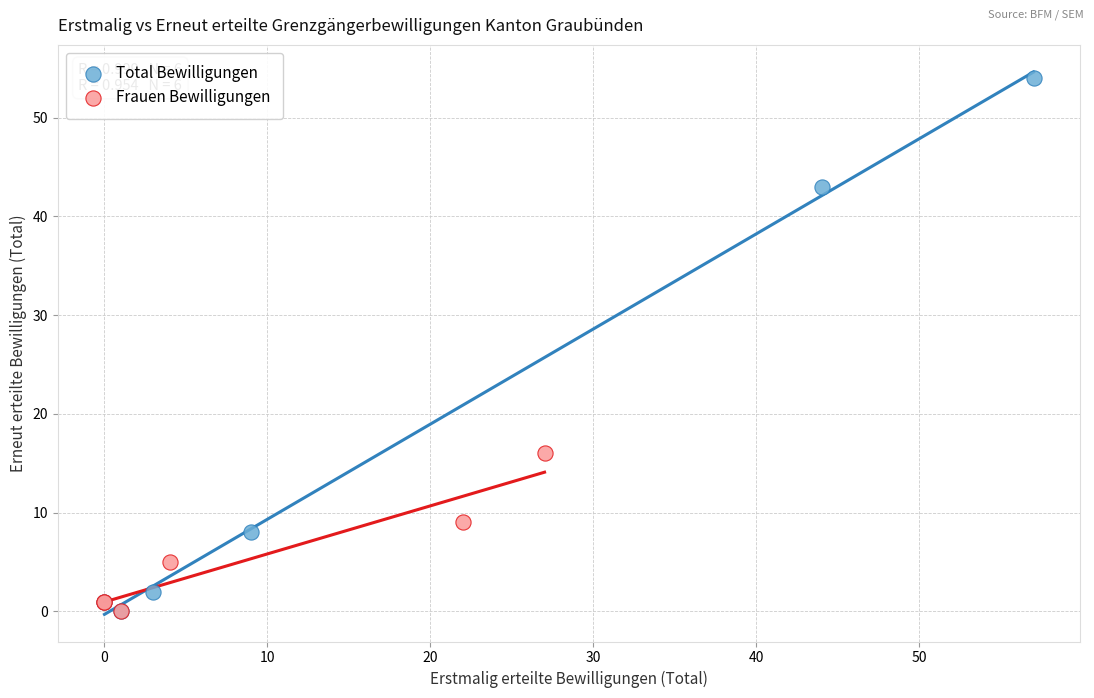

Which series has the largest Y range (max minus min)?

Total Bewilligungen